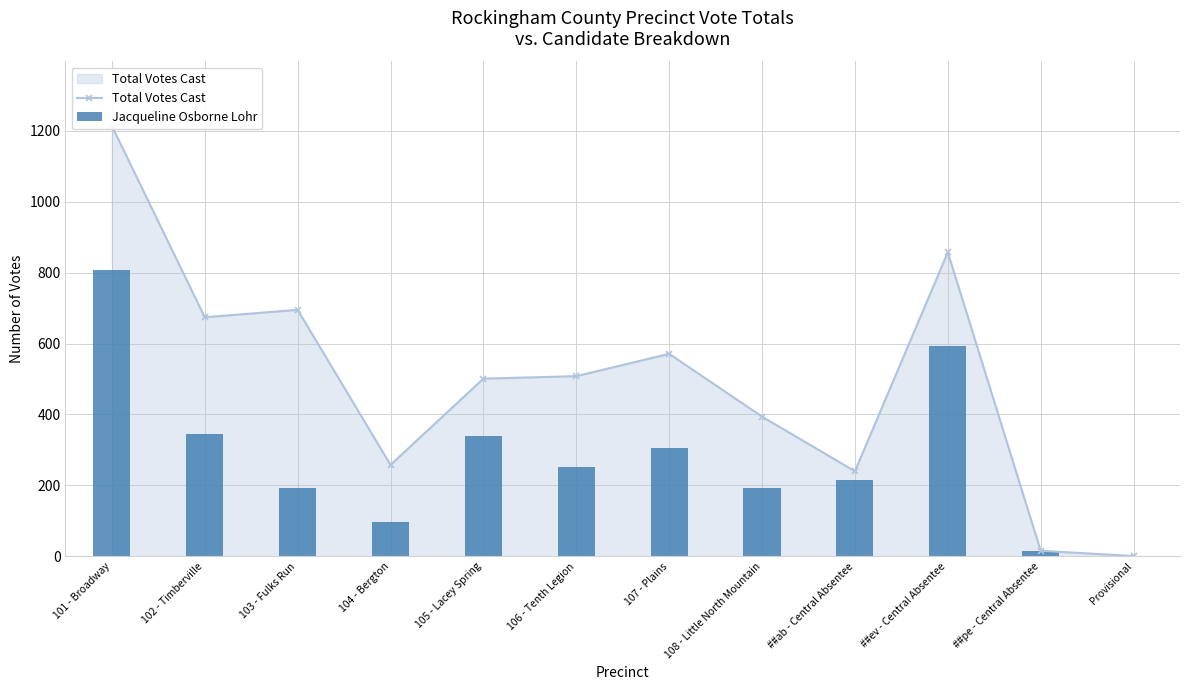

What is the highest value of the Total Votes Cast series?

1213